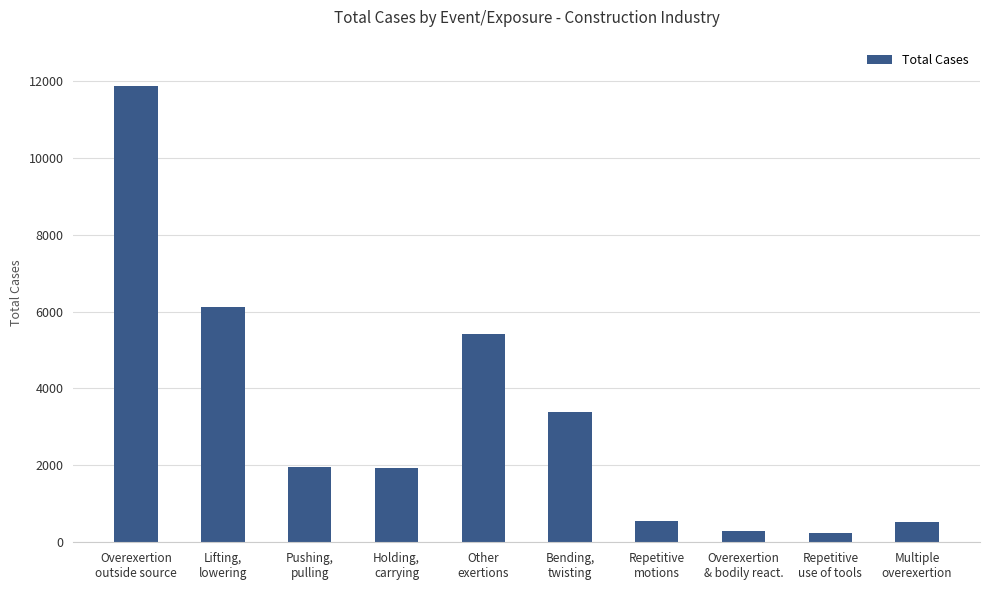

What is the value of the 10th bar from the left?

540